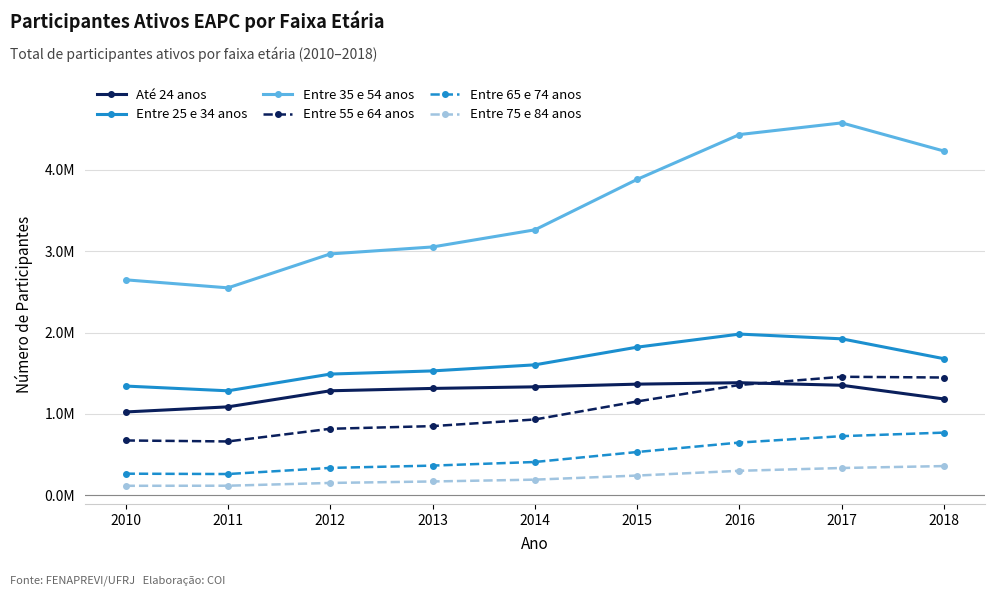

At which category is the sum across all series the highest?

2017